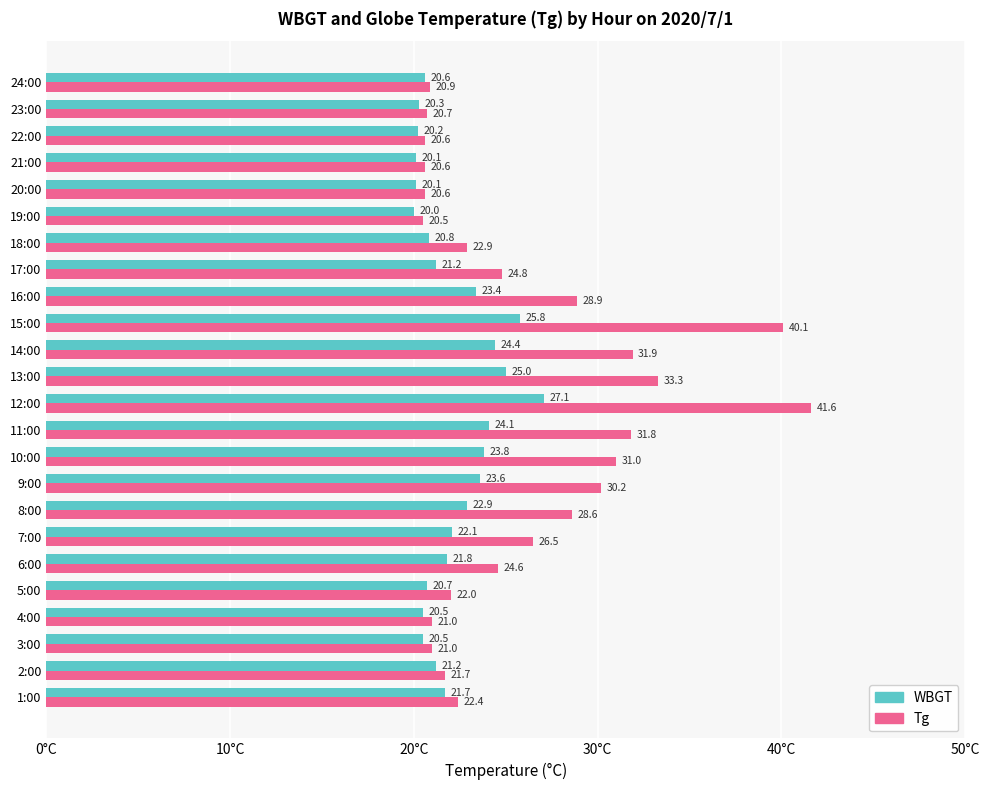

Which series has the widest spread of values?

Tg